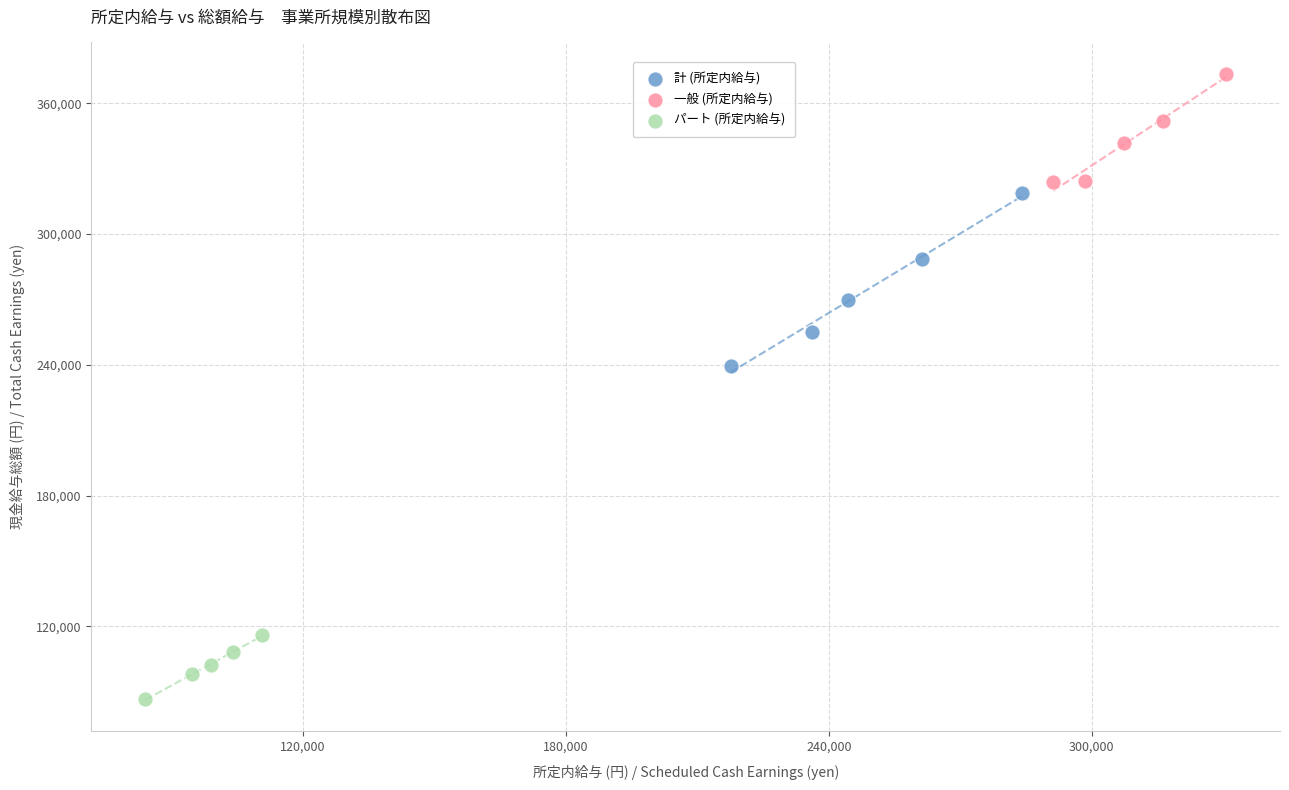

Which series contains the highest Y value?

一般 (所定内給与)